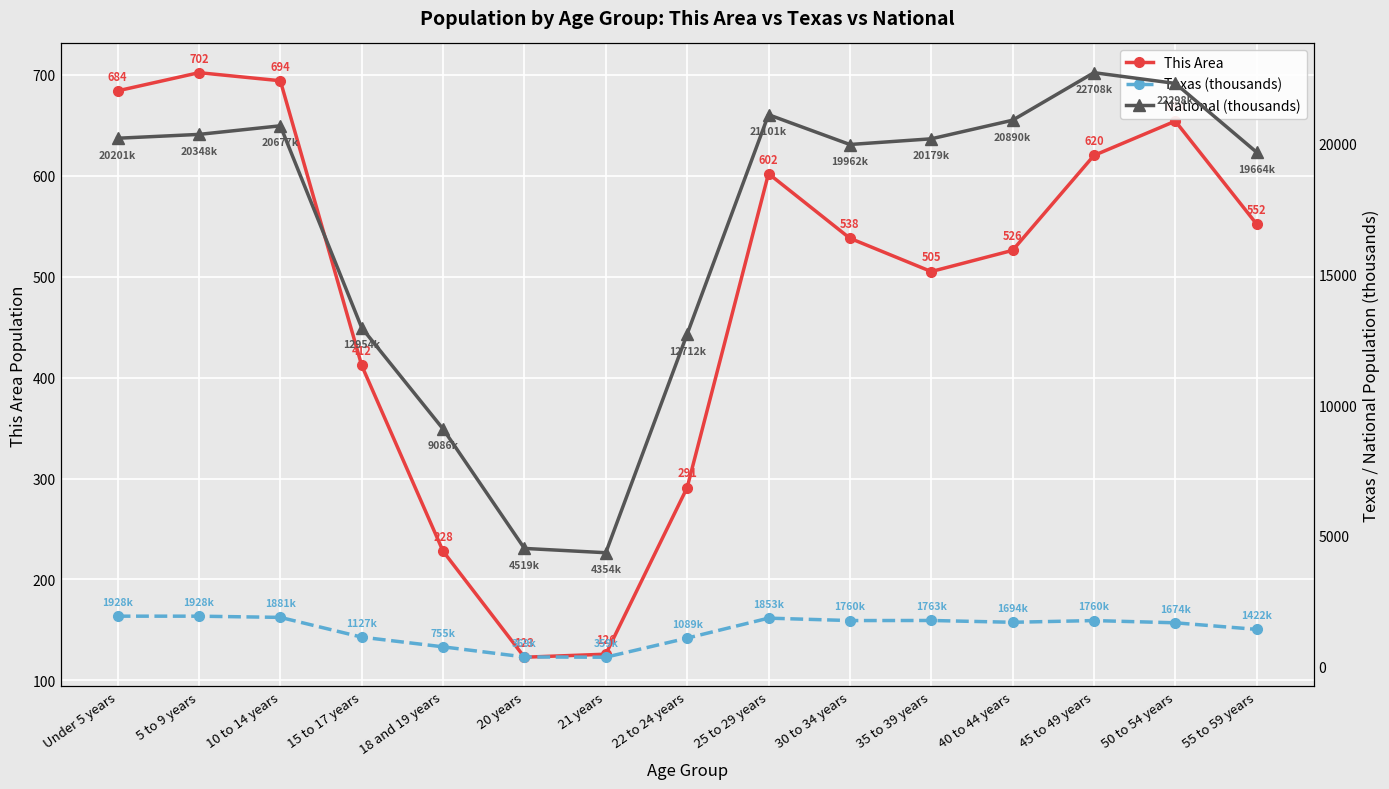

How many interior local valleys does the Texas (thousands) series have?

3